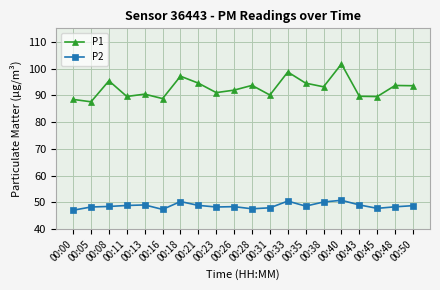

What is the approximate value of P1 at 00:45?

89.5